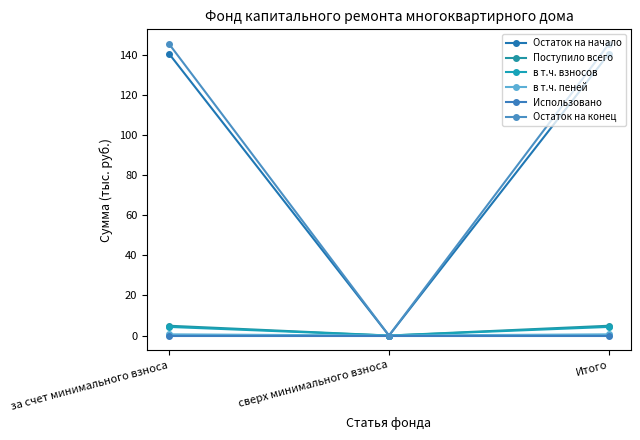

True or false: в т.ч. взносов has a value of 6.4 at за счет минимального взноса.

False